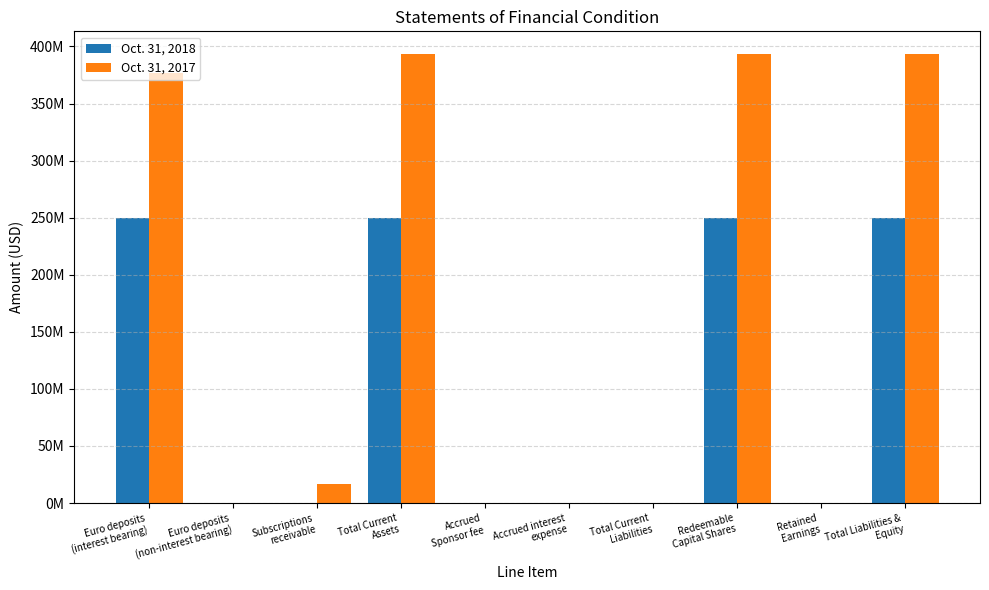

What position from the right is Euro deposits
(non-interest bearing)?

9